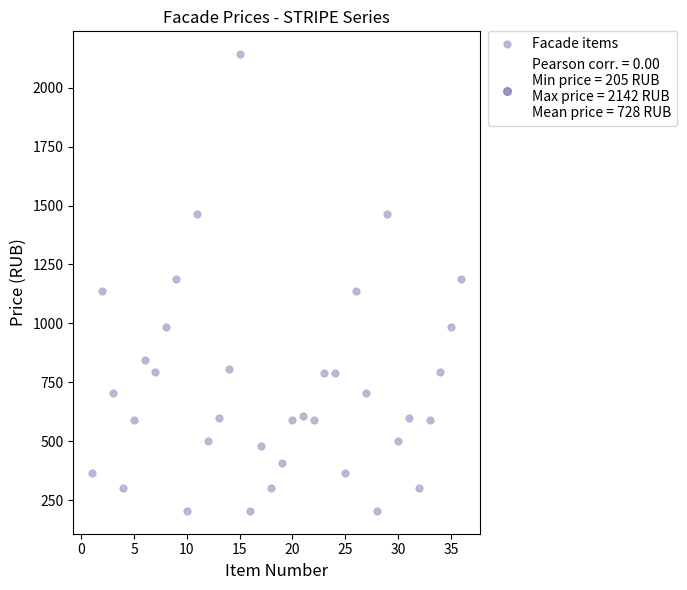

What is the range of Y values (max minus min)?

1937